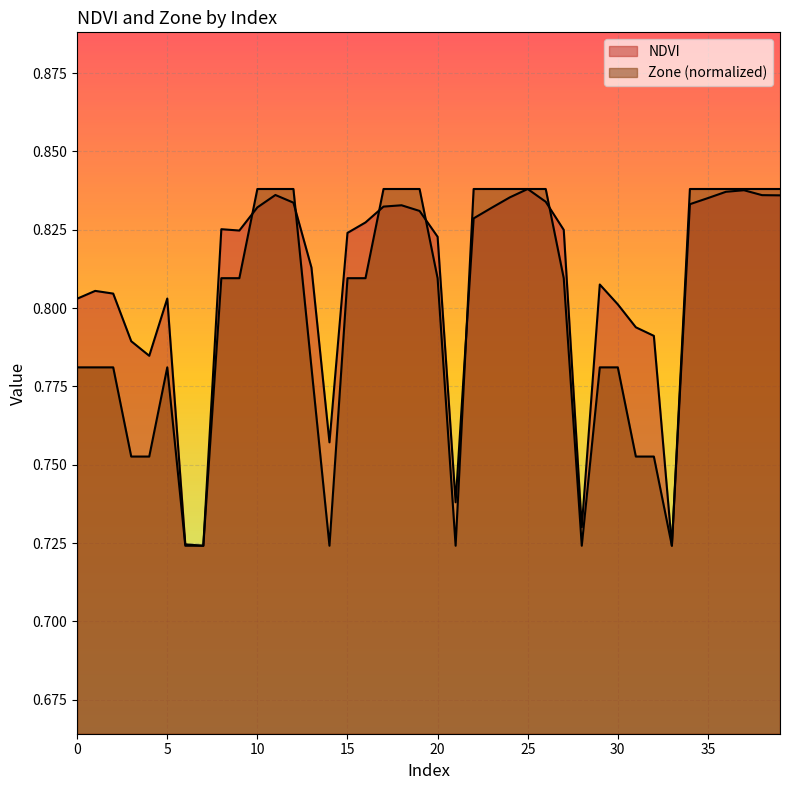

How many categories are shown in the chart?

40